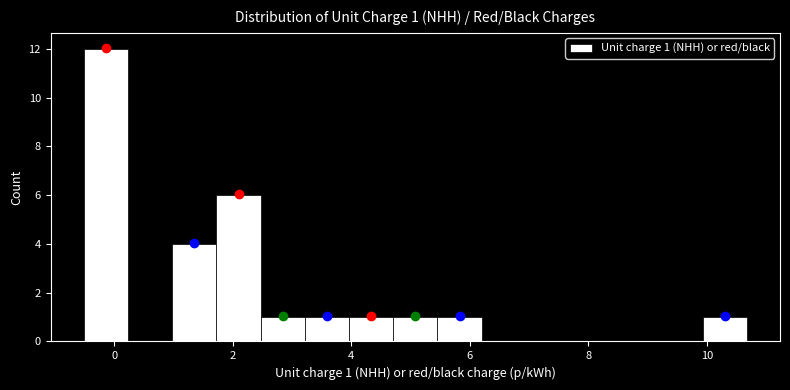

Read against the x-axis, roughly where is the centre of the tallest bar?

-0.2